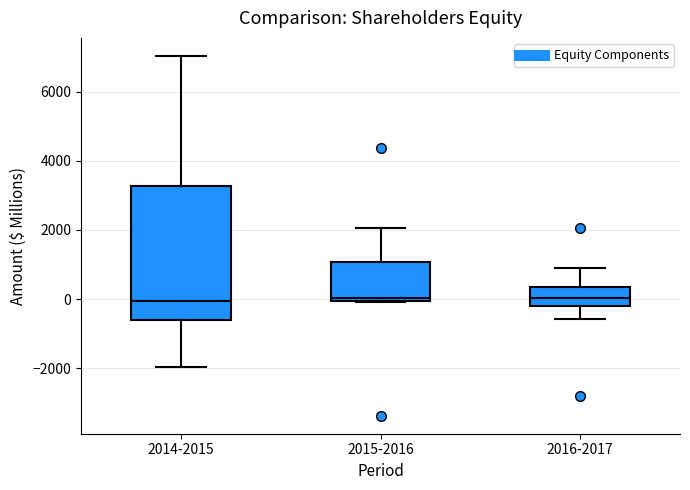

Reading left to right, read every box against the y-axis: the position of its median line, the range the box covers, and the ends of its whiskers. The values are not printed on the chart, so give them approximately, as read against the axis.

2014-2015: median 0, box -600 to 3200, whiskers -2000 to 7000
2015-2016: median 0 (just above the box's lower edge), box 0 to 1000, whiskers 0 to 2000
2016-2017: median 0, box -200 to 400, whiskers -600 to 800